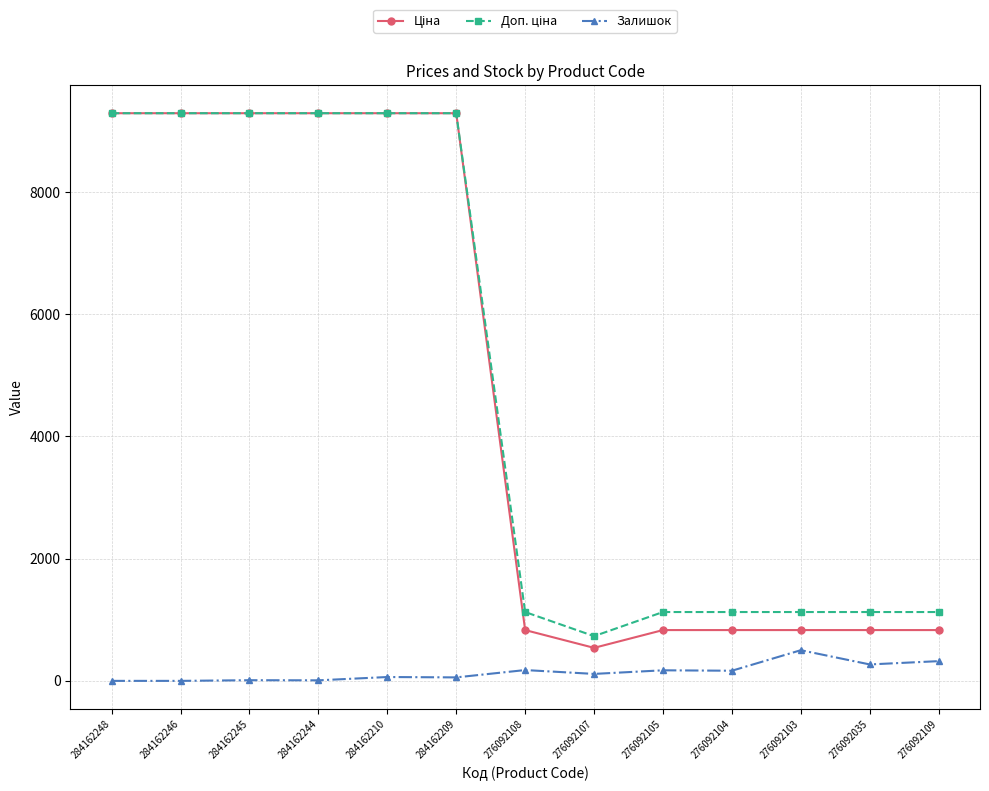

True or false: Залишок has a value of 269.0 at 276092035.

True